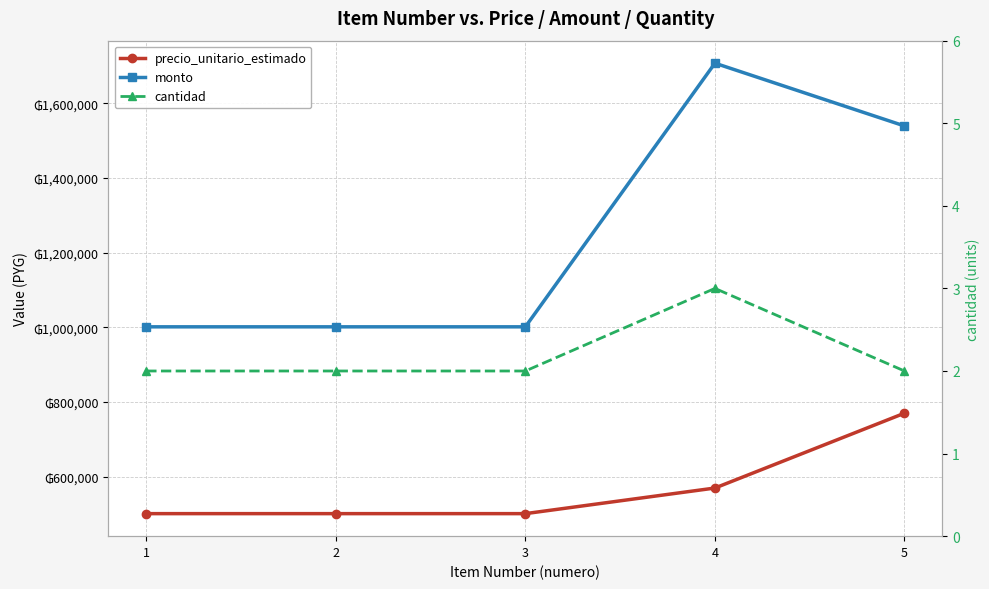

True or false: precio_unitario_estimado and monto intersect in this chart.

False